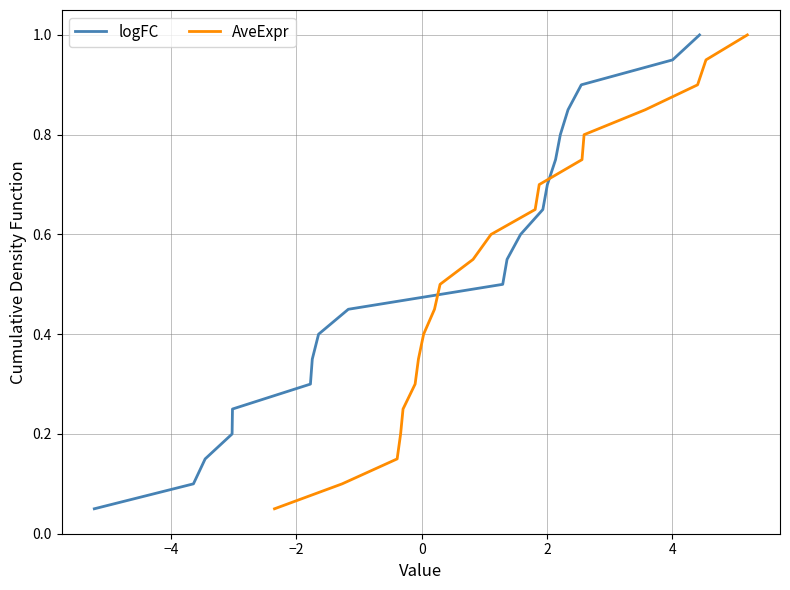

What are all the series names shown in the legend?

logFC, AveExpr